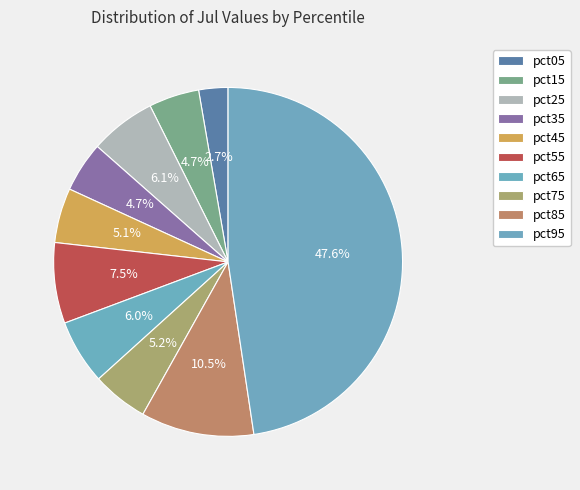

Is there any slice that represents more than half of the pie?

No